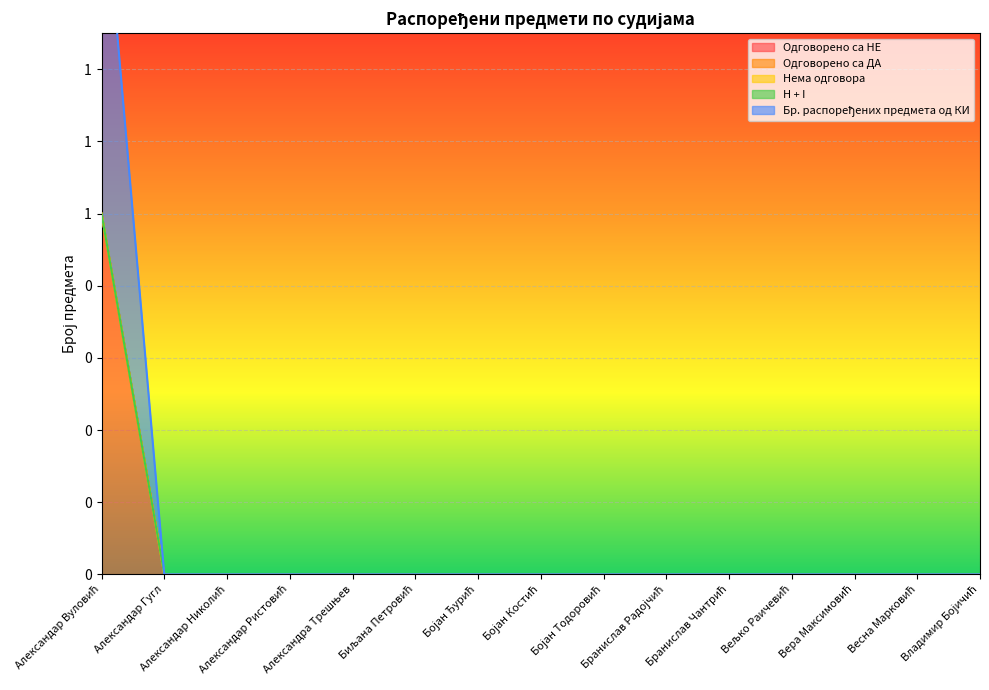

The value of H + I at Бојан Ђурић is 0. True or false?

True